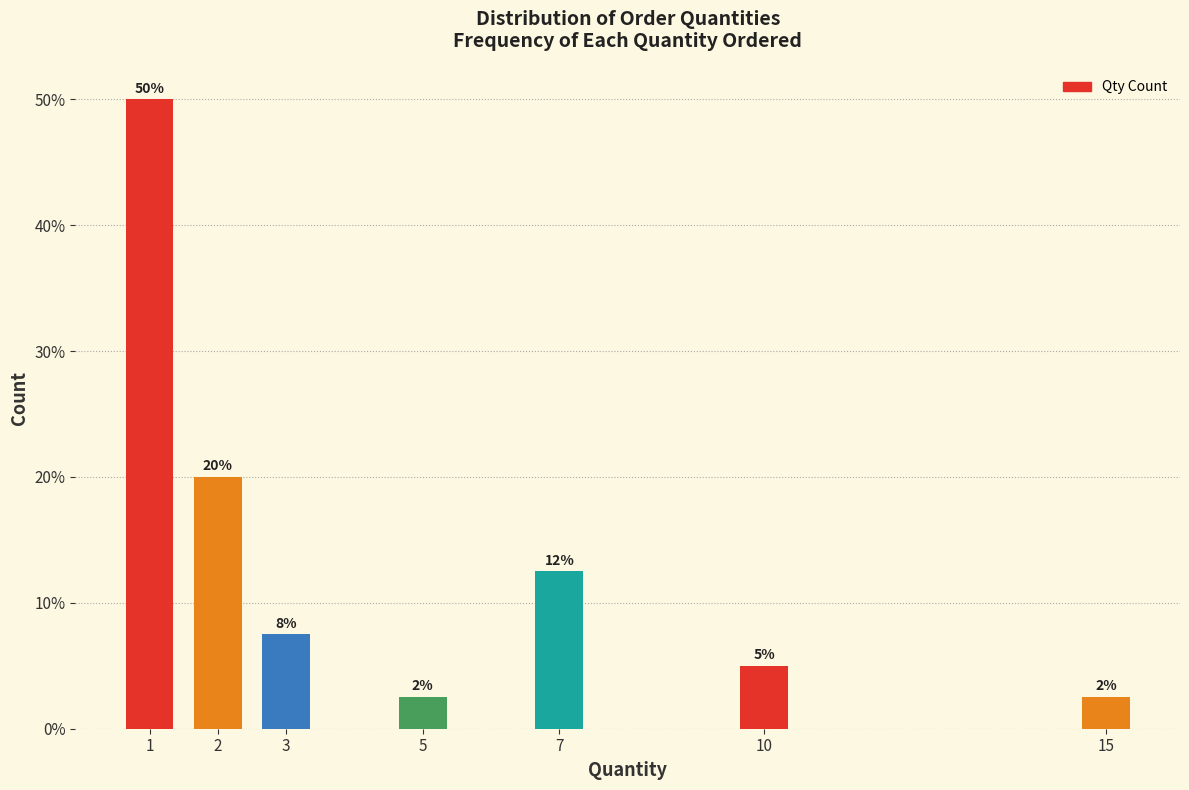

How many bars are there in total?

7